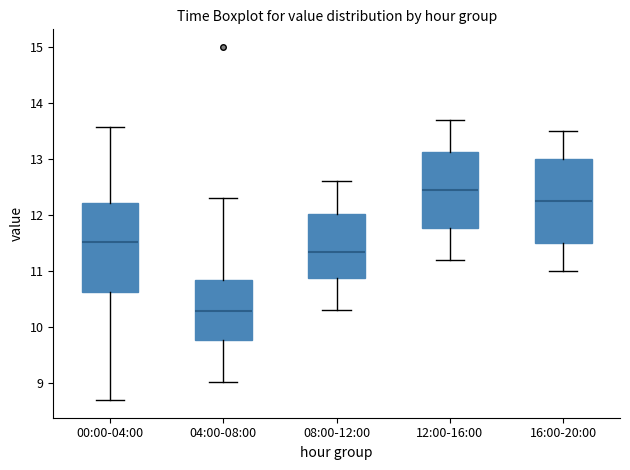

Reading left to right, read every box against the y-axis: the position of its median line, the range the box covers, and the ends of its whiskers. The values are not printed on the chart, so give them approximately, as read against the axis.

00:00-04:00: median 11.5, box 10.6 to 12.2, whiskers 8.7 to 13.6
04:00-08:00: median 10.3, box 9.8 to 10.9, whiskers 9.0 to 12.3
08:00-12:00: median 11.4, box 10.9 to 12.0, whiskers 10.3 to 12.6
12:00-16:00: median 12.5, box 11.8 to 13.1, whiskers 11.2 to 13.7
16:00-20:00: median 12.3, box 11.5 to 13.0, whiskers 11.0 to 13.5